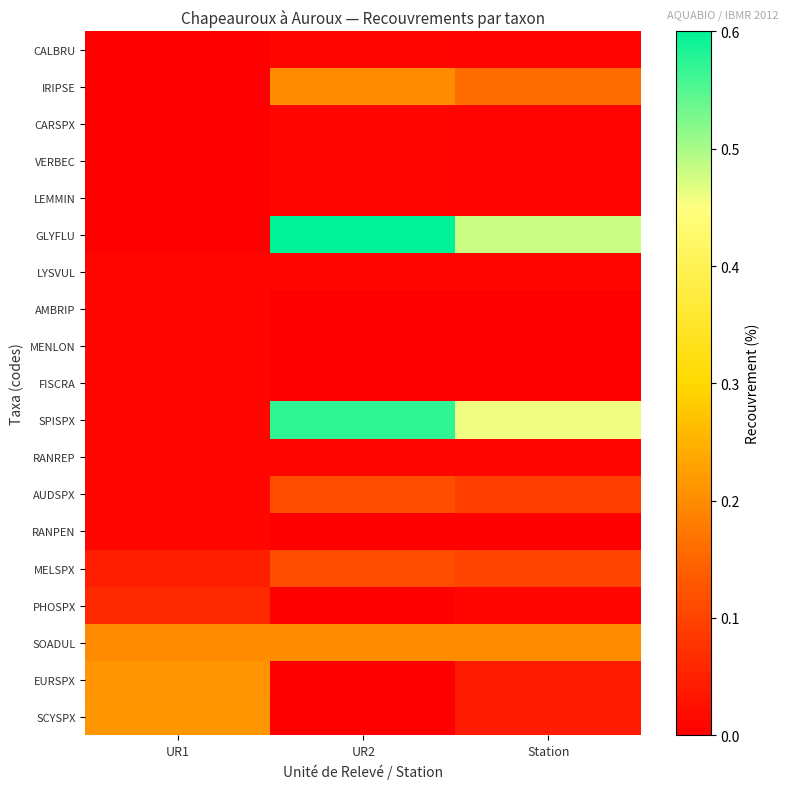

Between UR1 and Station, which series saw the biggest shift?

GLYFLU